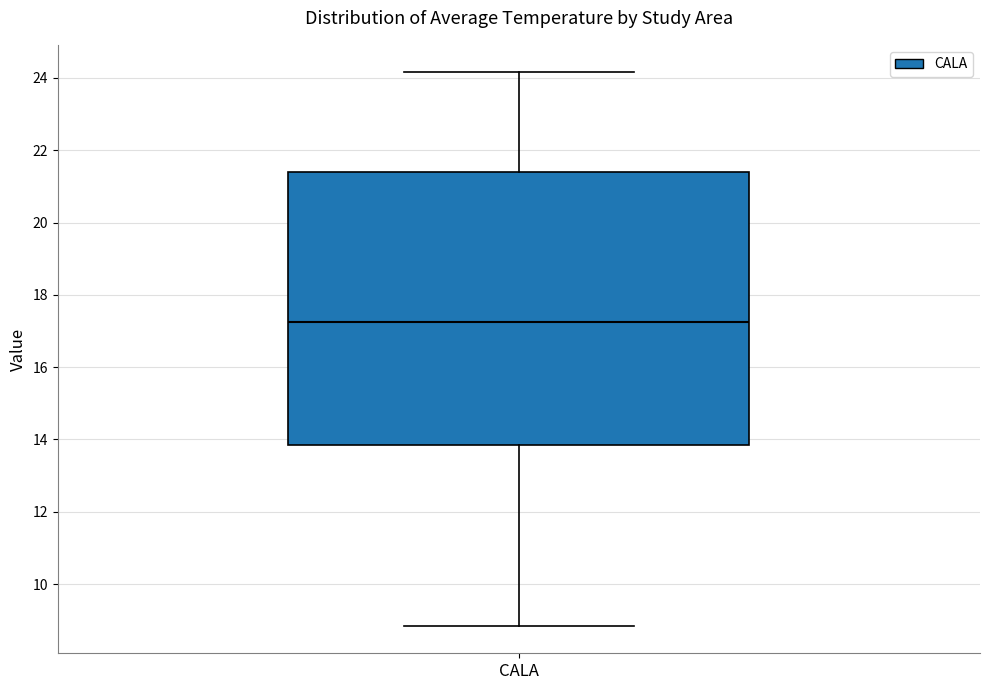

Read this box plot against the y-axis: the position of the median line, the range covered by the box, and the ends of both whiskers. The values are not printed on the chart, so give them approximately, as read against the axis.

median 17.2, box 13.8 to 21.4, whiskers 8.8 to 24.2